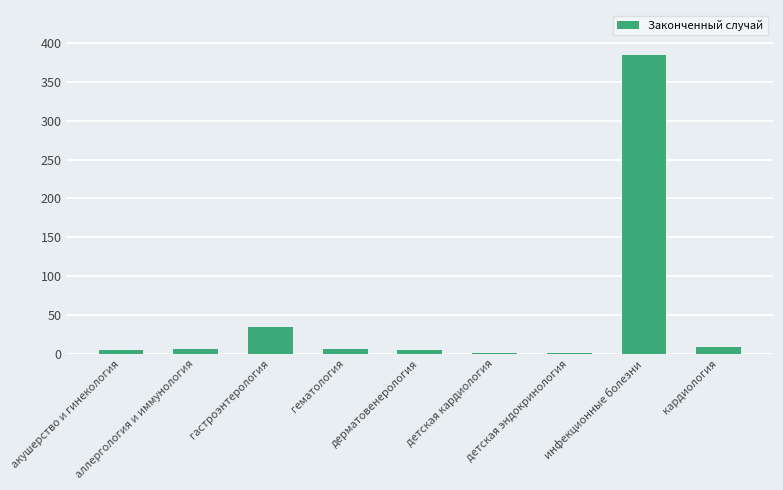

Count the number of categories in the chart.

9